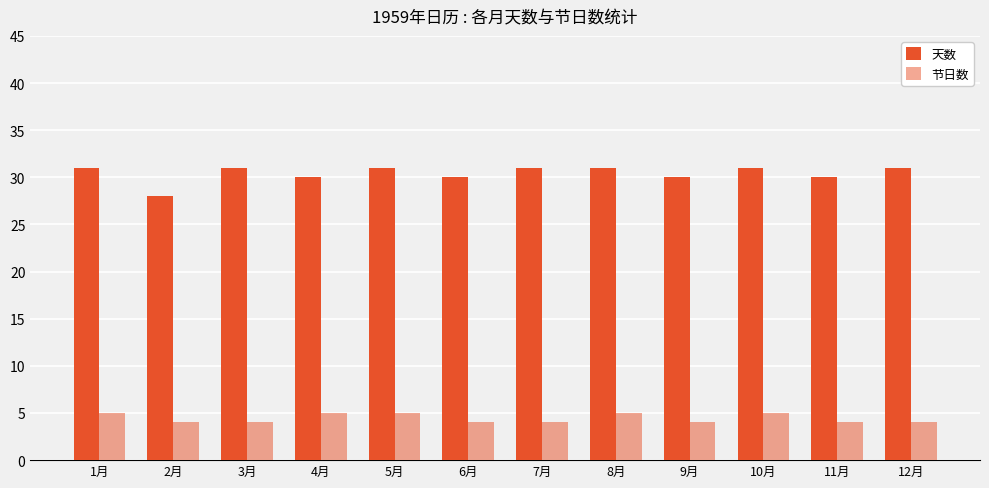

What value does the 天数 series have at 10月?

31